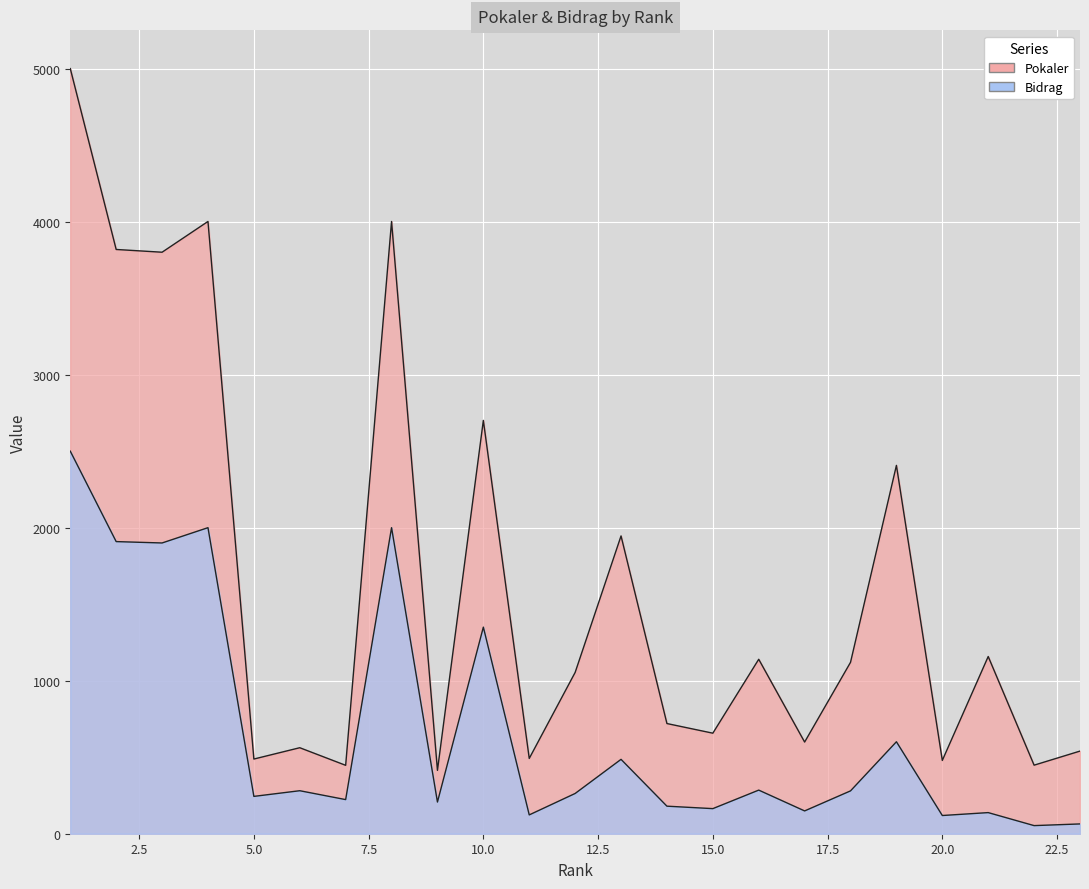

List the series in order of their overall mean, highest first.

Pokaler, Bidrag